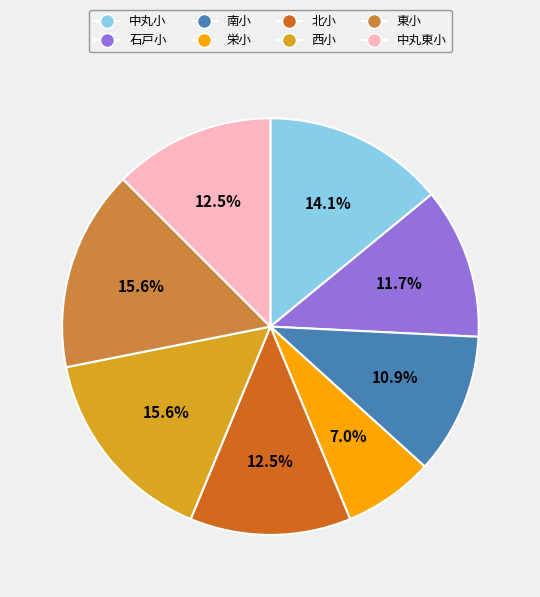

Is it true that 西小 is 16% of the pie?

True